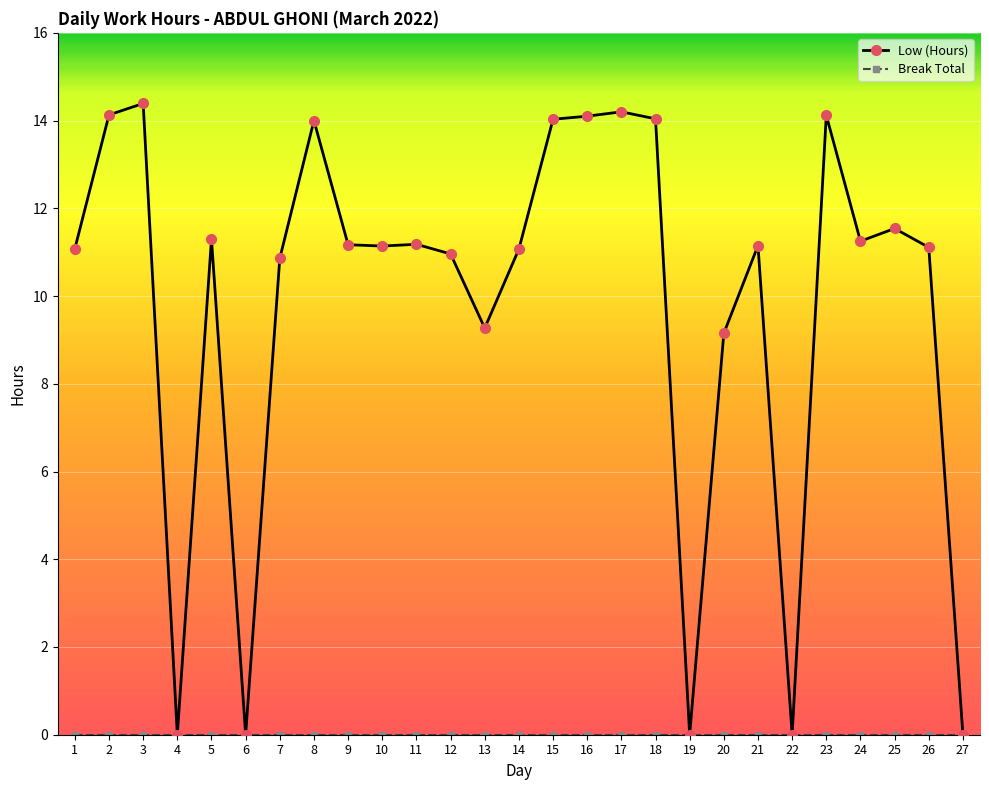

Is it true that Low (Hours) equals 7.9 at 8?

False